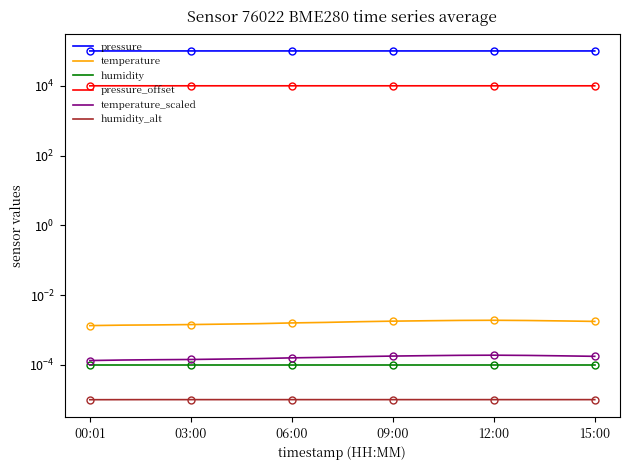

True or false: pressure and pressure_offset cross at least once.

False